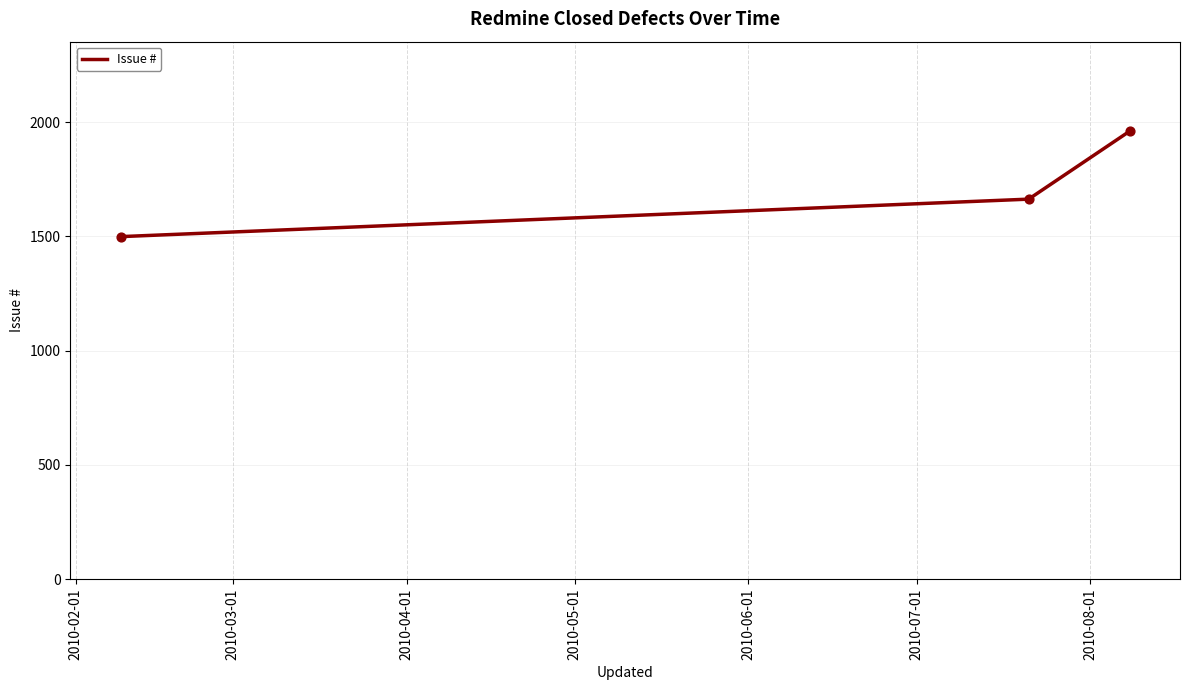

What is the sum of all values?

5122